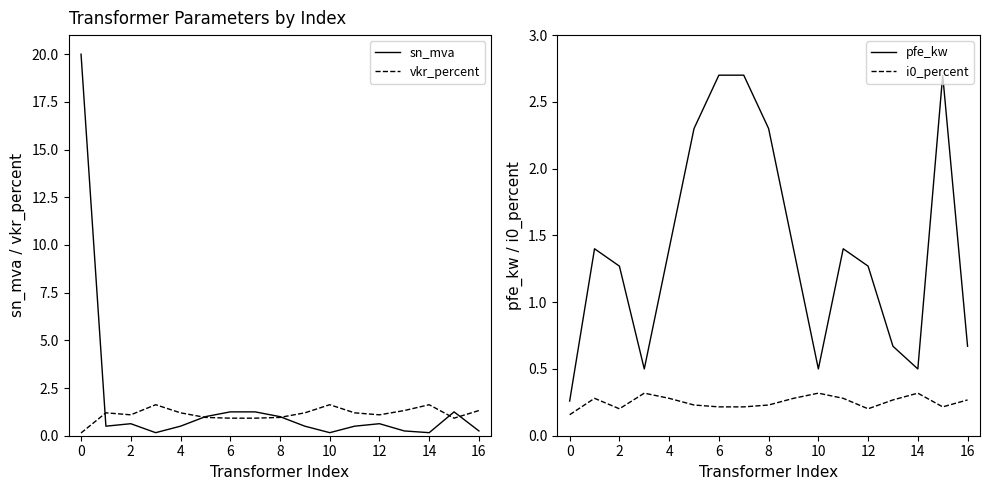

What is the difference between the maximum and minimum values in the sn_mva series?

19.8